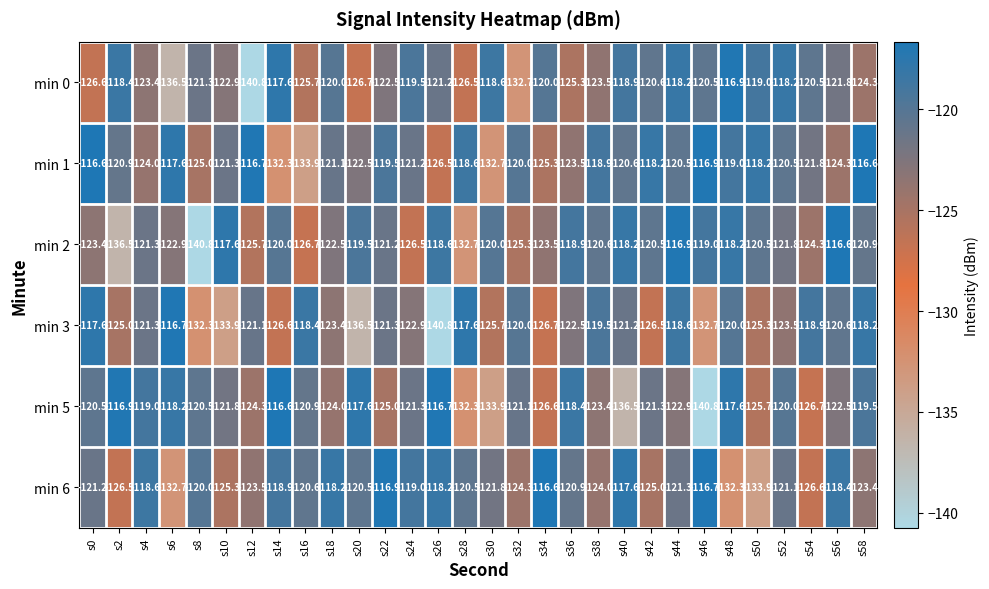

At s56, list the series in order from smallest to largest.

min 1, min 5, min 0, min 3, min 6, min 2